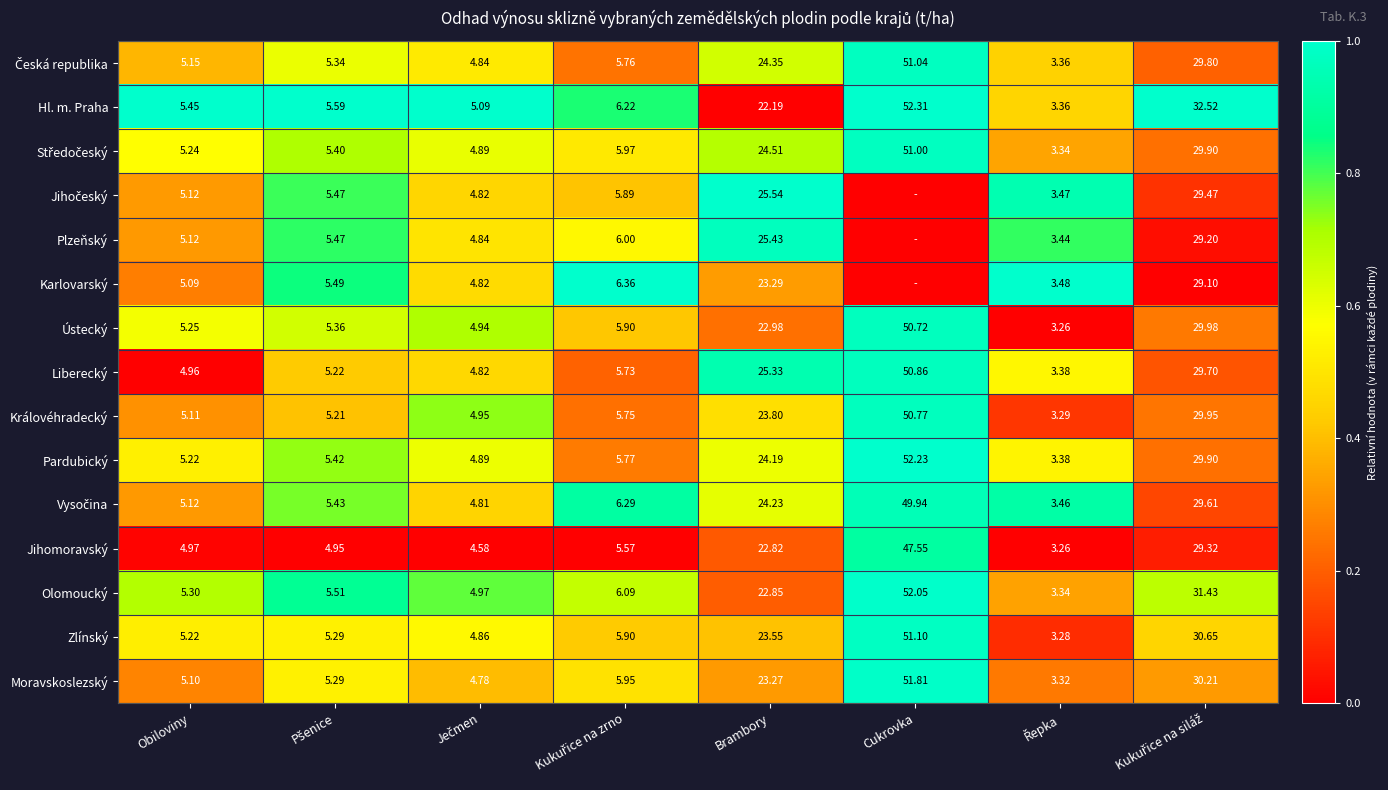

At which label does Liberecký reach its peak?

Cukrovka